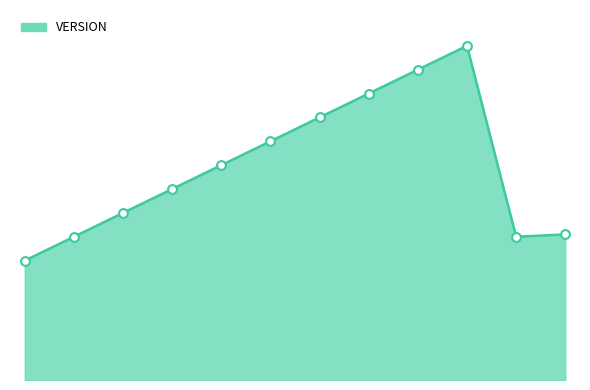

Does the chart have visible grid lines?

No